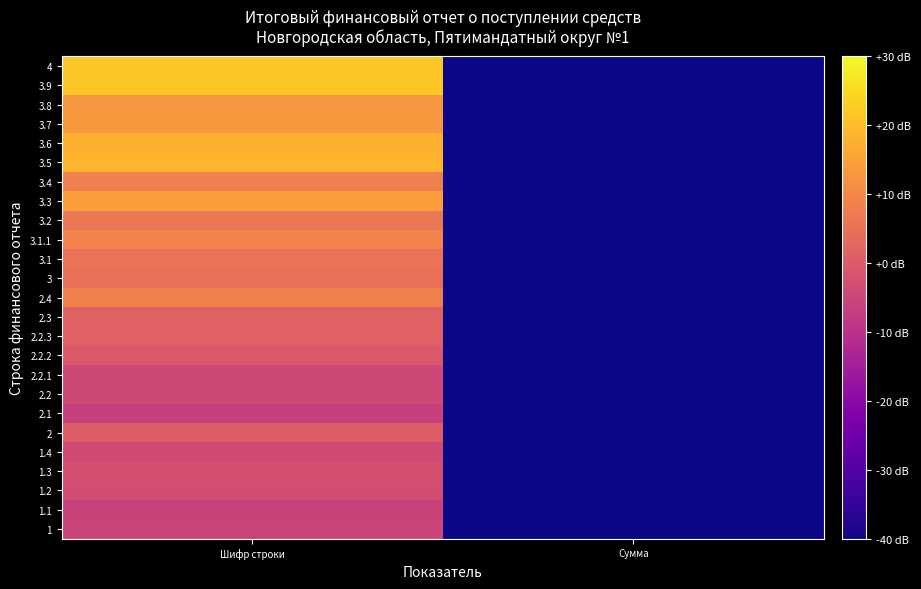

List the series in order of their peak value, highest first.

4, 3.9, 3.5, 3.6, 3.3, 3.7, 3.8, 3.1.1, 2.4, 3.4, 3.2, 3.1, 3, 2.3, 2.2.3, 2, 2.2.2, 1.3, 1.2, 1.4, 2.2, 2.2.1, 1, 1.1, 2.1